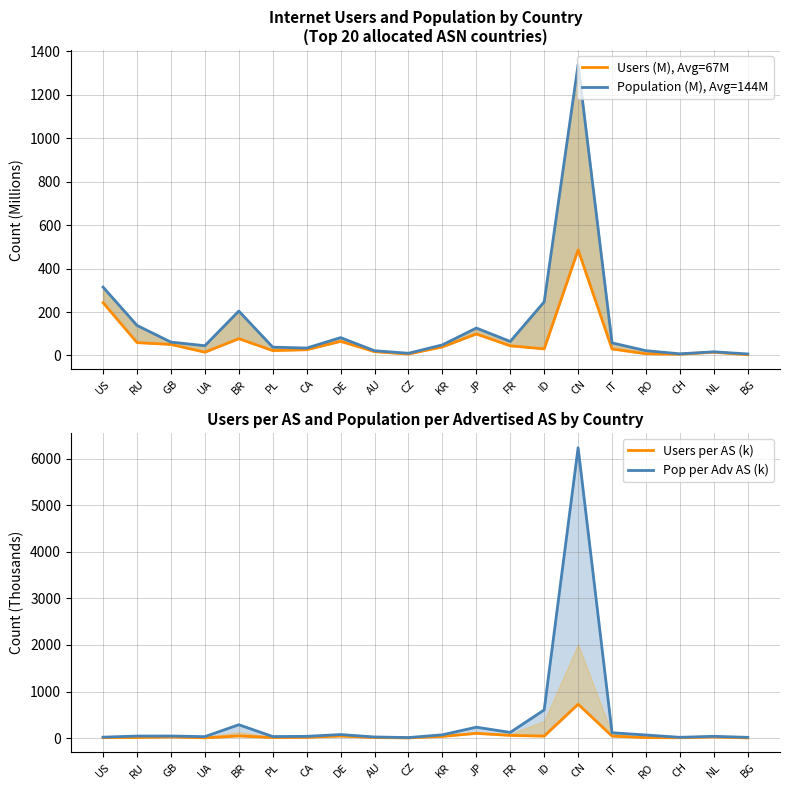

Which has a higher value, ID or CA?

ID